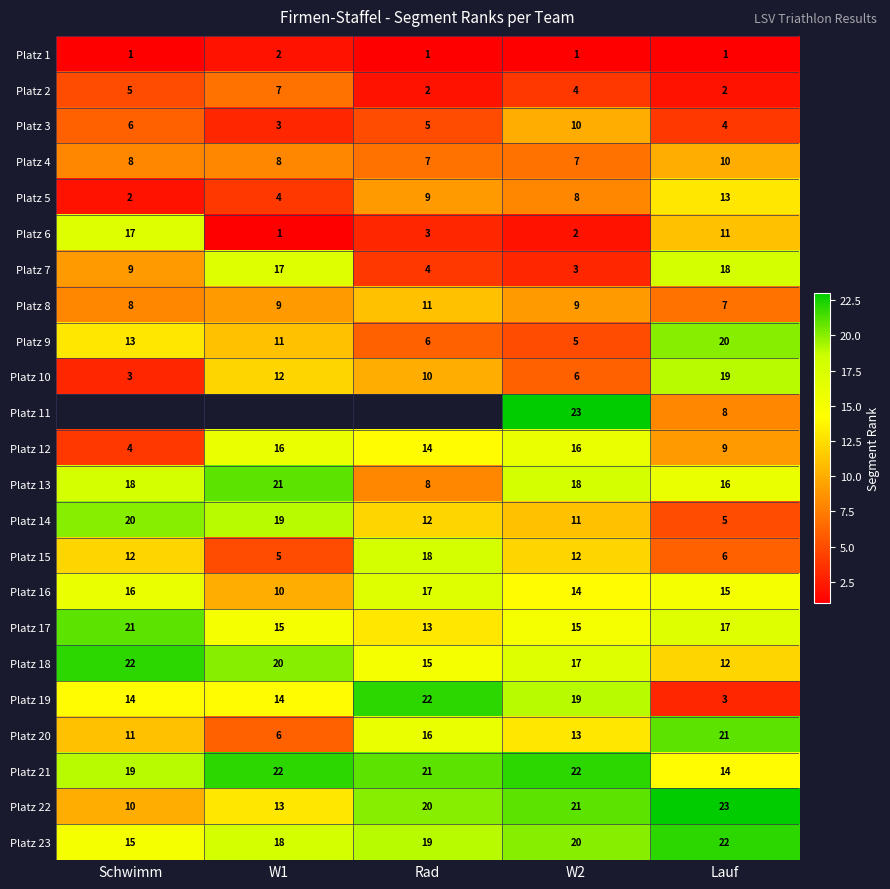

The Platz 23 series shows 20 at W2. True or false?

True